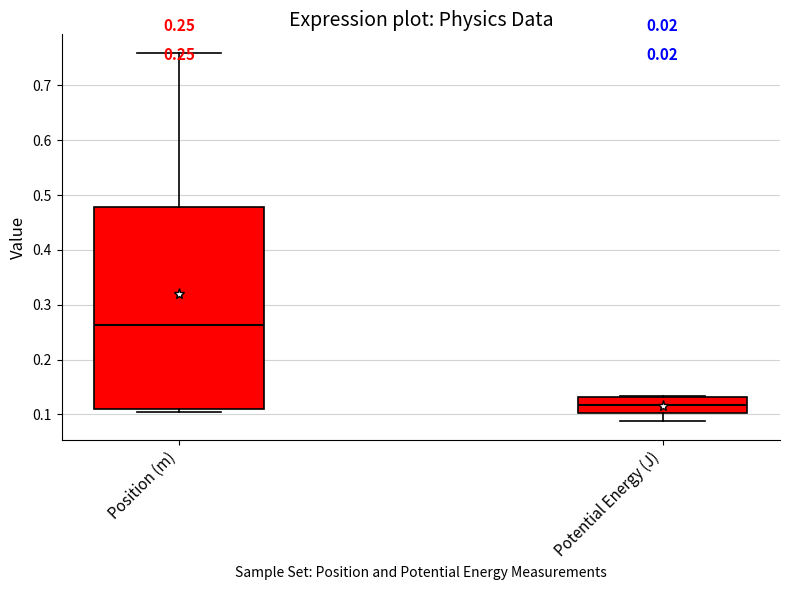

Comparing the boxes themselves (not the whiskers), which one is the tallest?

Position (m)